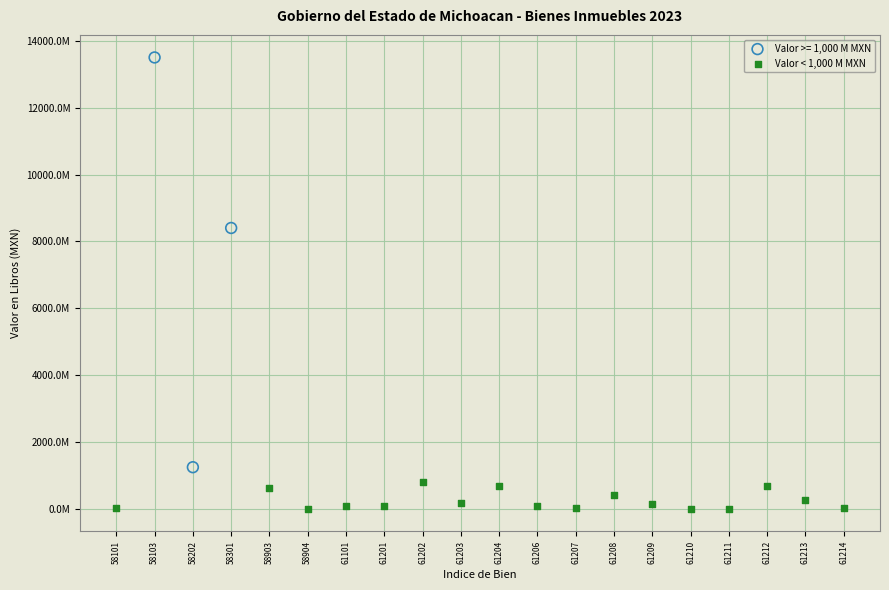

What are all the series names shown in the legend?

Valor >= 1,000 M MXN, Valor < 1,000 M MXN